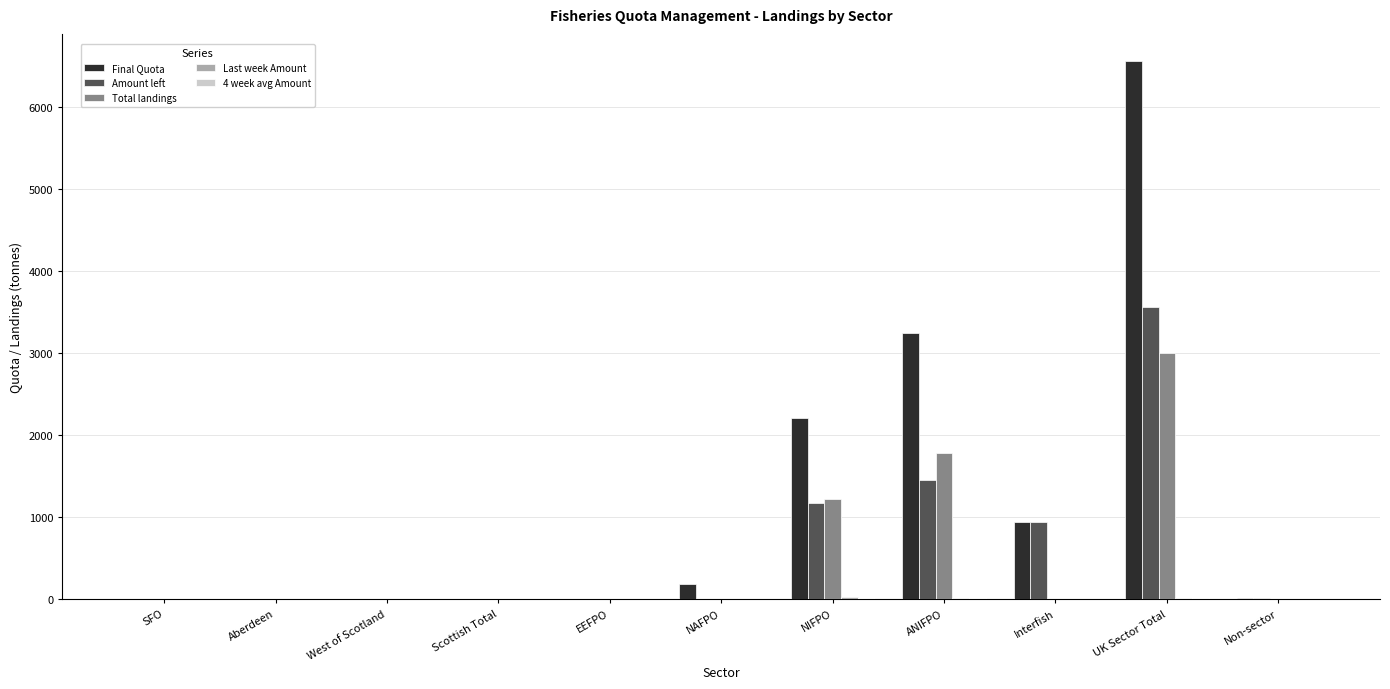

Is it true that Total landings equals 1785.9 at ANIFPO?

True